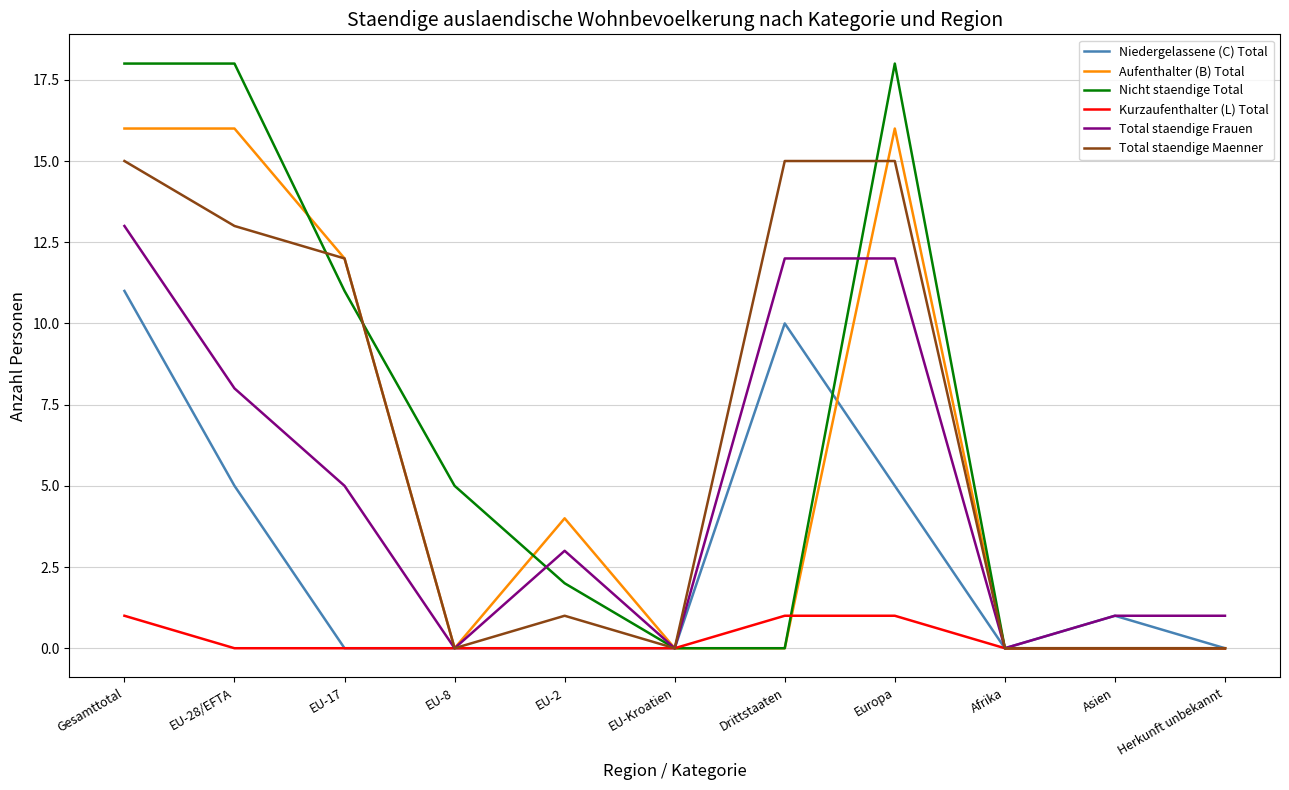

What is the spread (max minus min) of values at Drittstaaten?

15